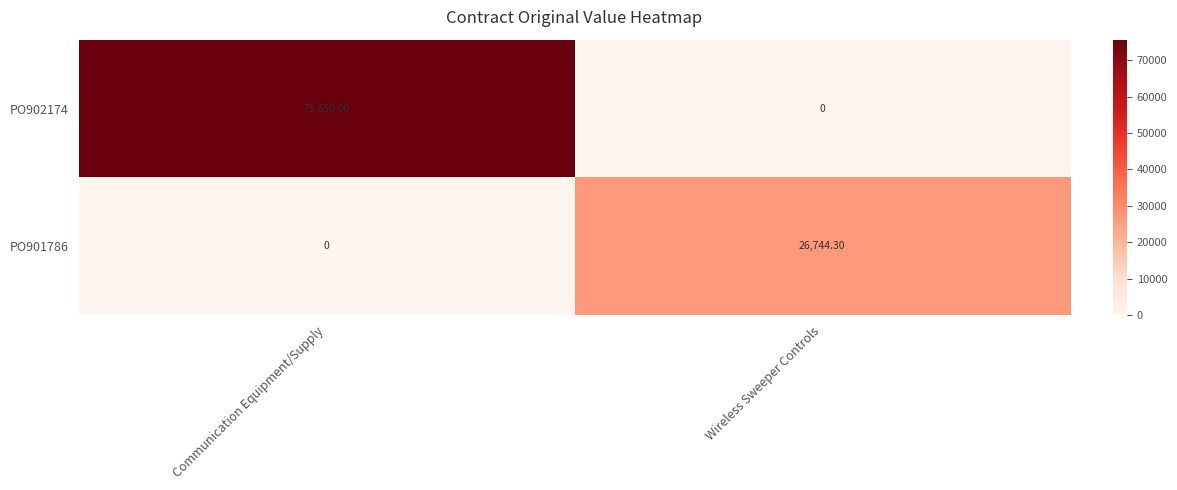

How many distinct data groups are displayed?

2